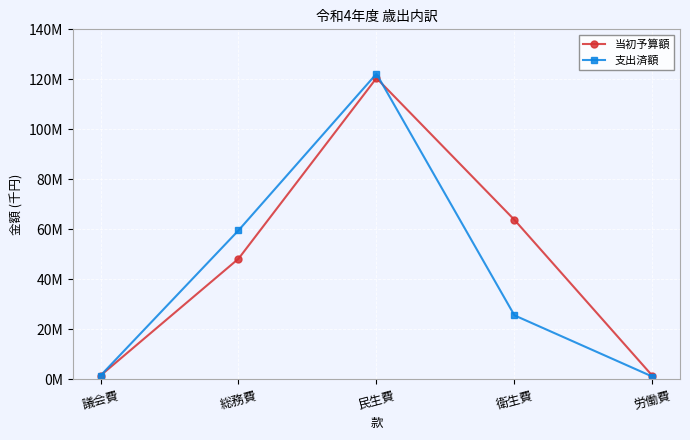

What is the maximum value for 支出済額?

122235513.2